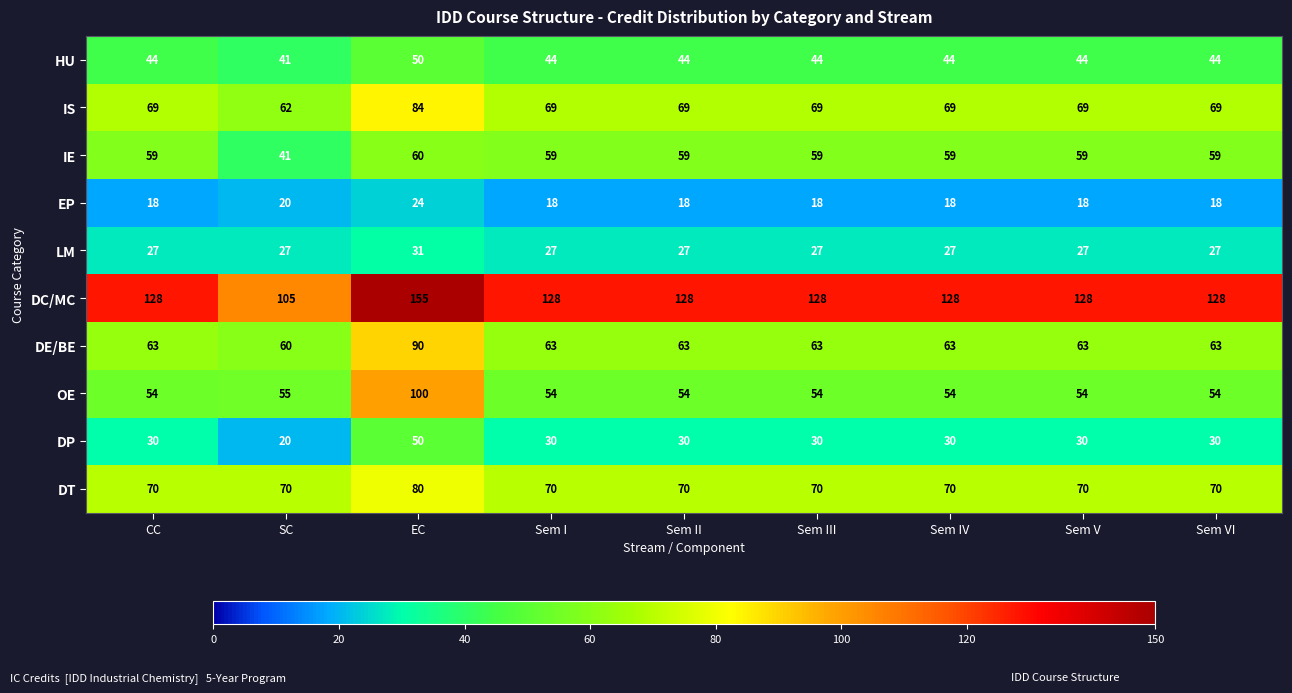

Is it true that LM equals 9 at Sem II?

False